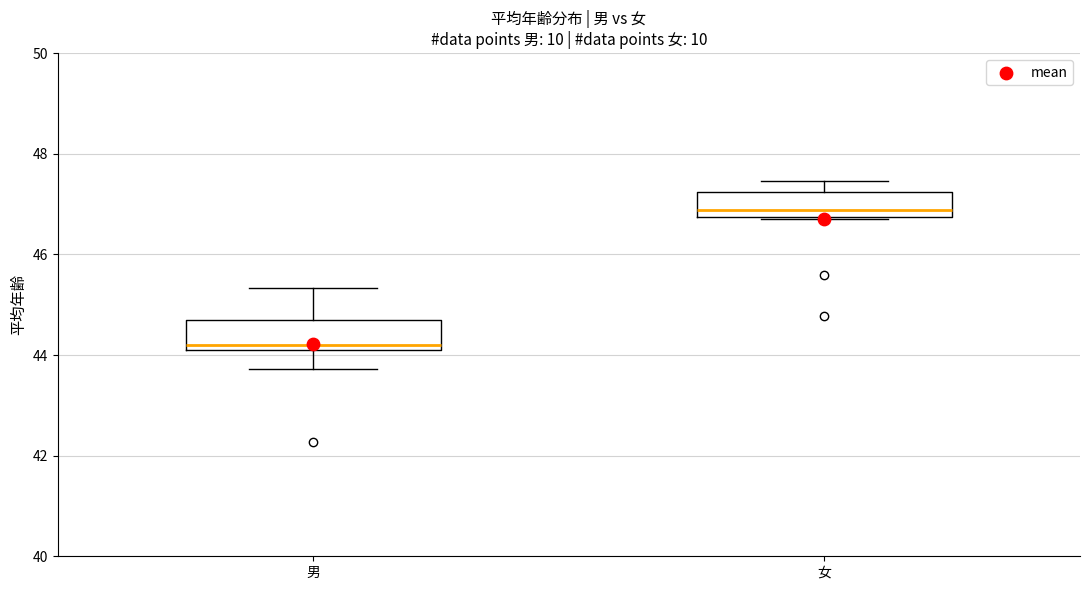

Where does the upper whisker of the box for 男 end on the y-axis? The values are not printed on the chart, so give them approximately, as read against the axis.

45.4